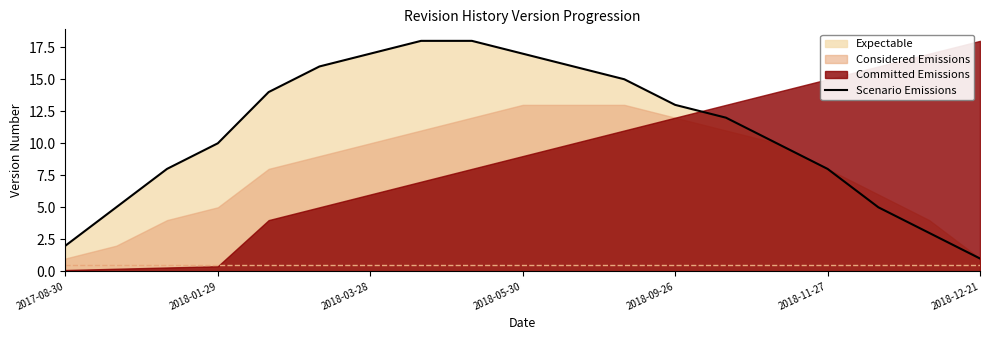

What is the maximum value for Scenario Emissions?

18